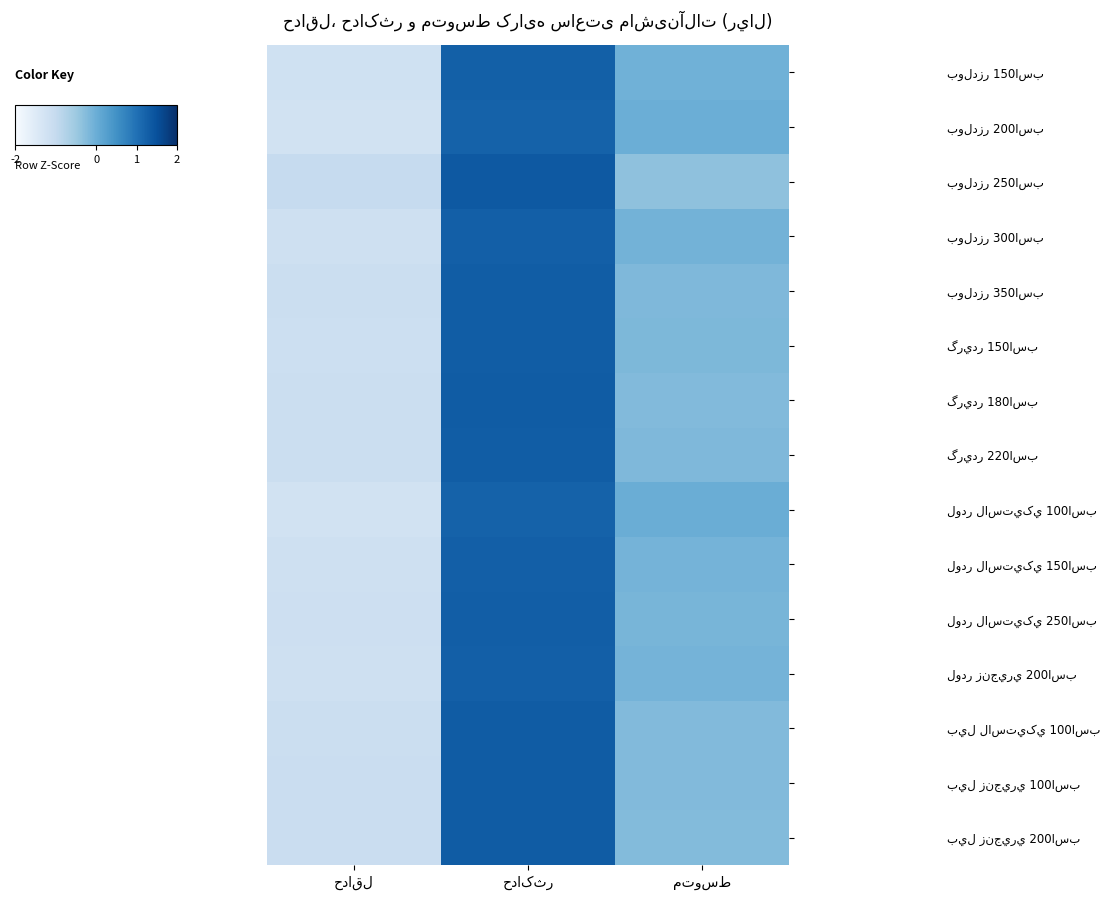

Count the number of data series in this chart.

15